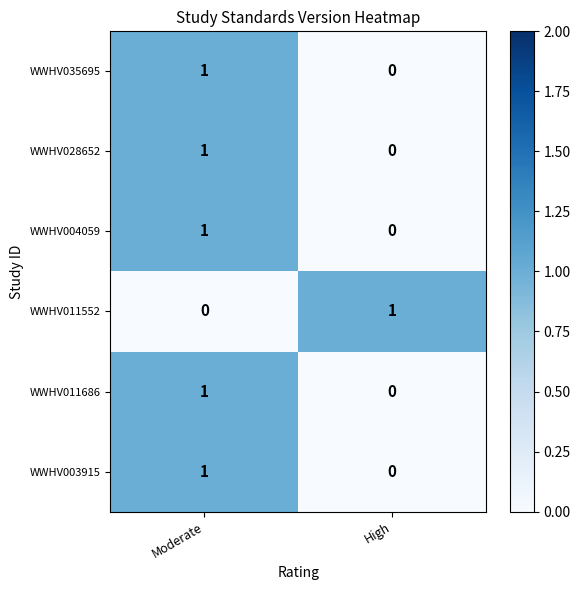

Rank the categories by WWHV004059 value from lowest to highest.

High, Moderate